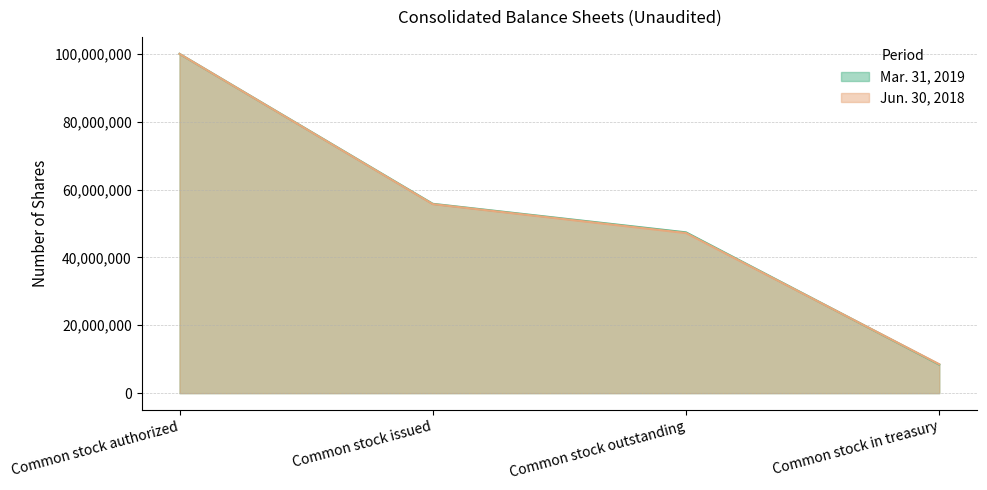

Reading left to right, transcribe all the data shown in this chart.

Mar. 31, 2019: 100000000	55800343	47385326	8415017
Jun. 30, 2018: 100000000	55712229	47191744	8520485